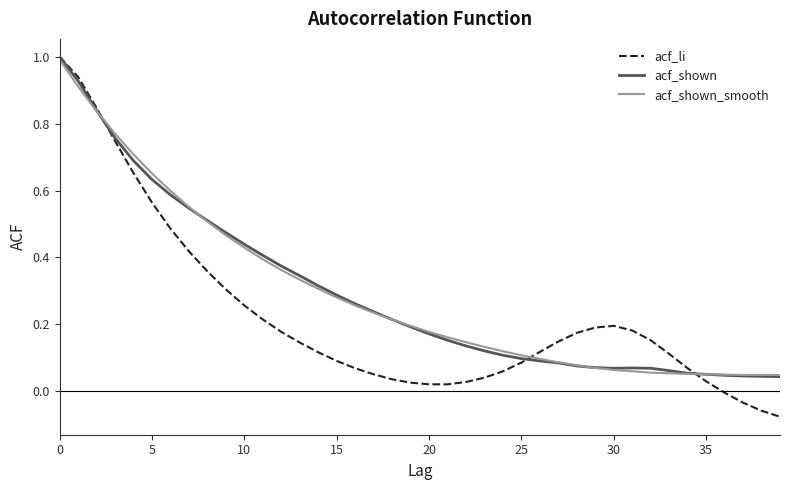

Which series has the largest range (max minus min)?

acf_li